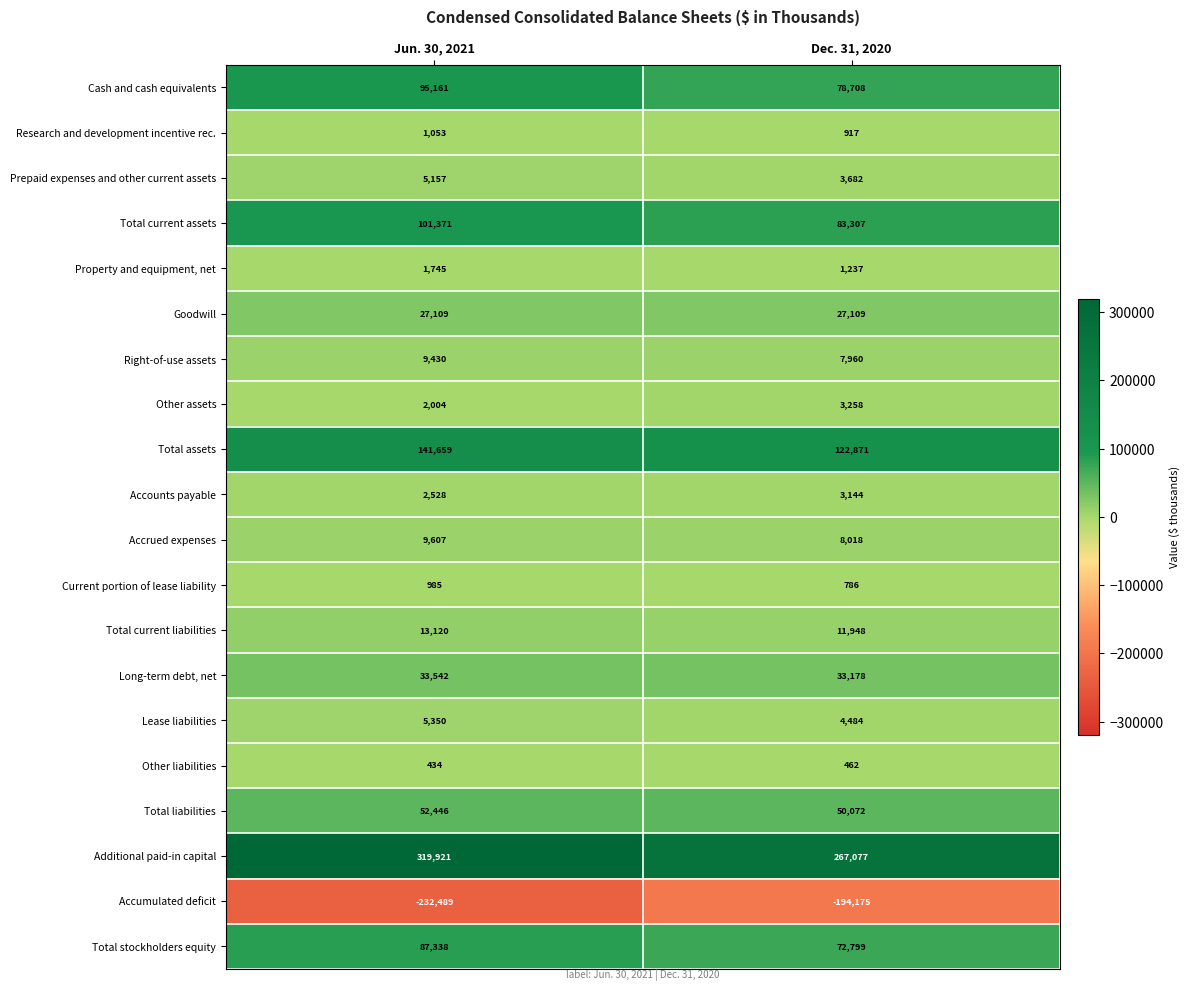

What is the maximum value for Accrued expenses?

9607